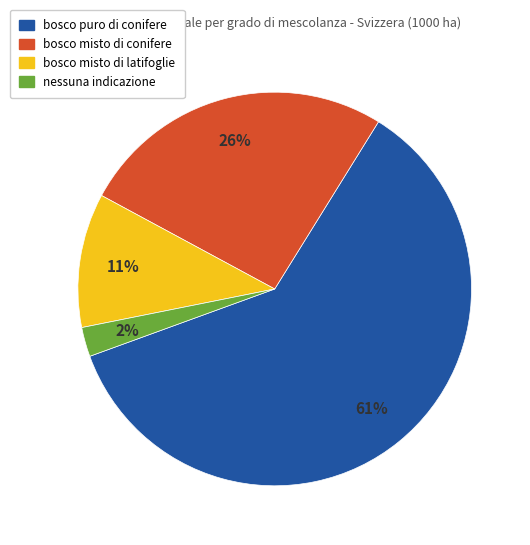

What percentage is the bosco puro di conifere slice, to the nearest percent?

61%